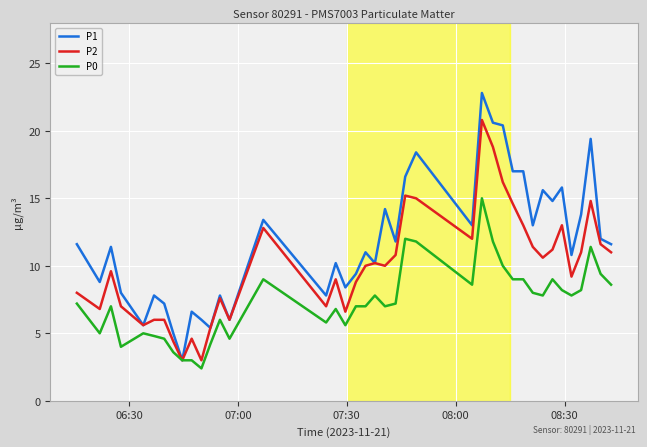

Does the chart display data point markers on the line(s)?

No